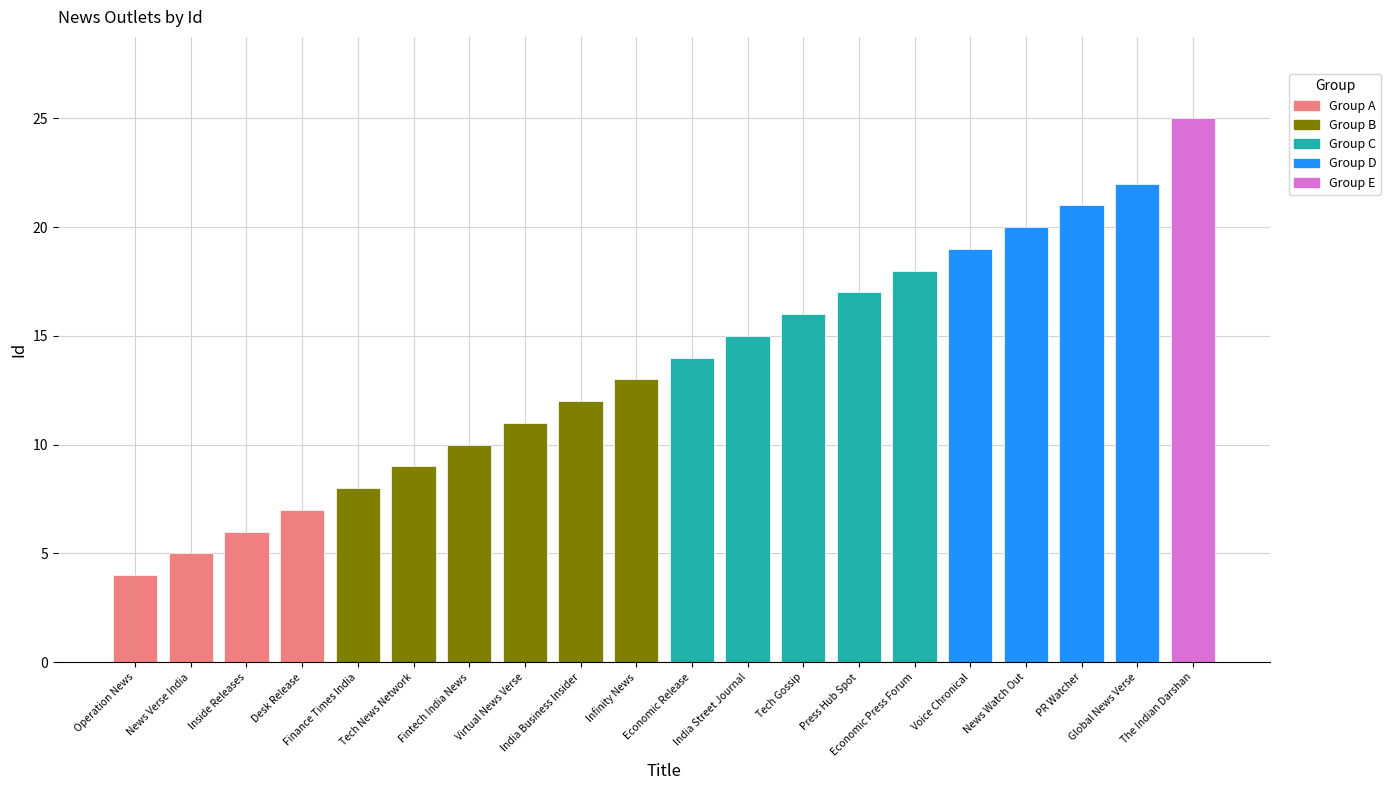

What is the difference between the maximum and minimum values?

21